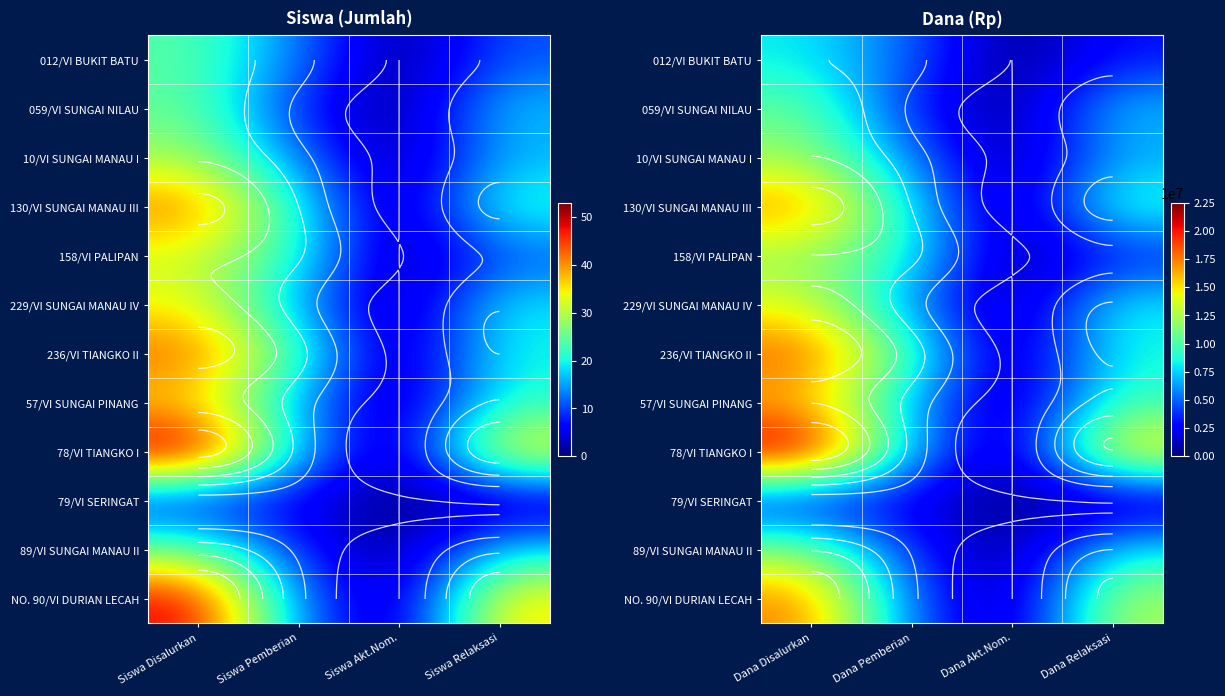

Count the number of data series in this chart.

12